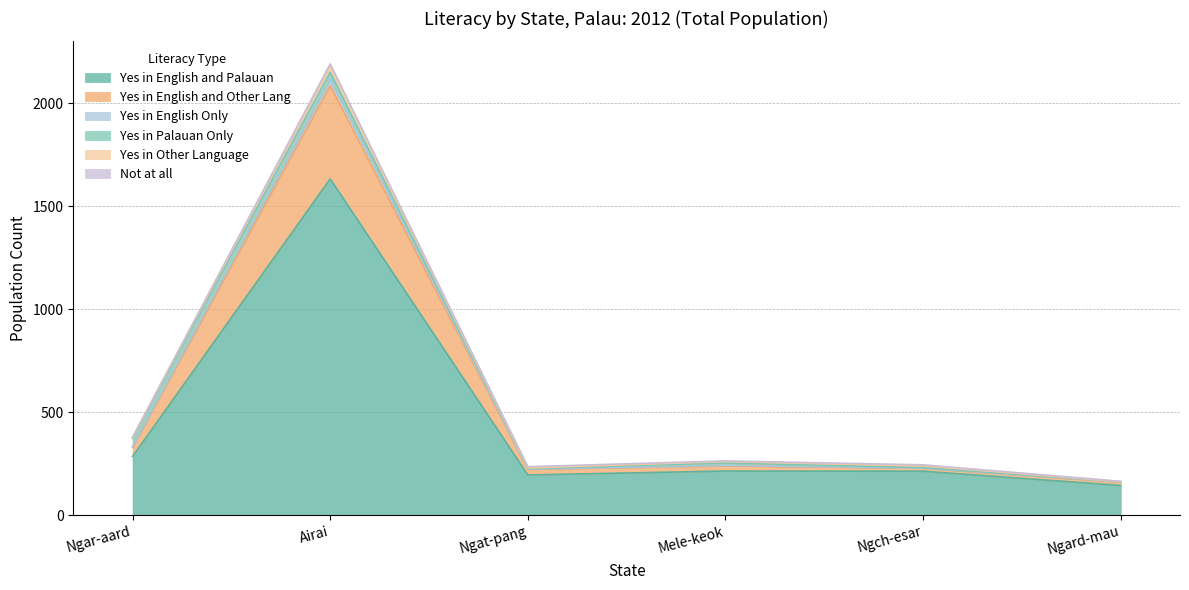

Which category has the highest value in the Yes in English and Palauan series?

Airai